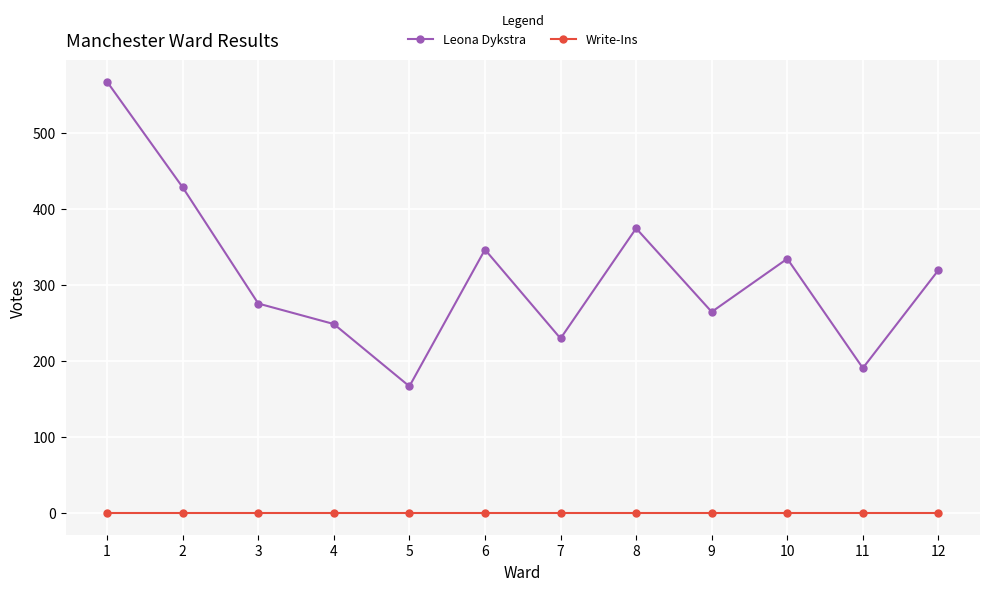

How many categories are shown in the chart?

12